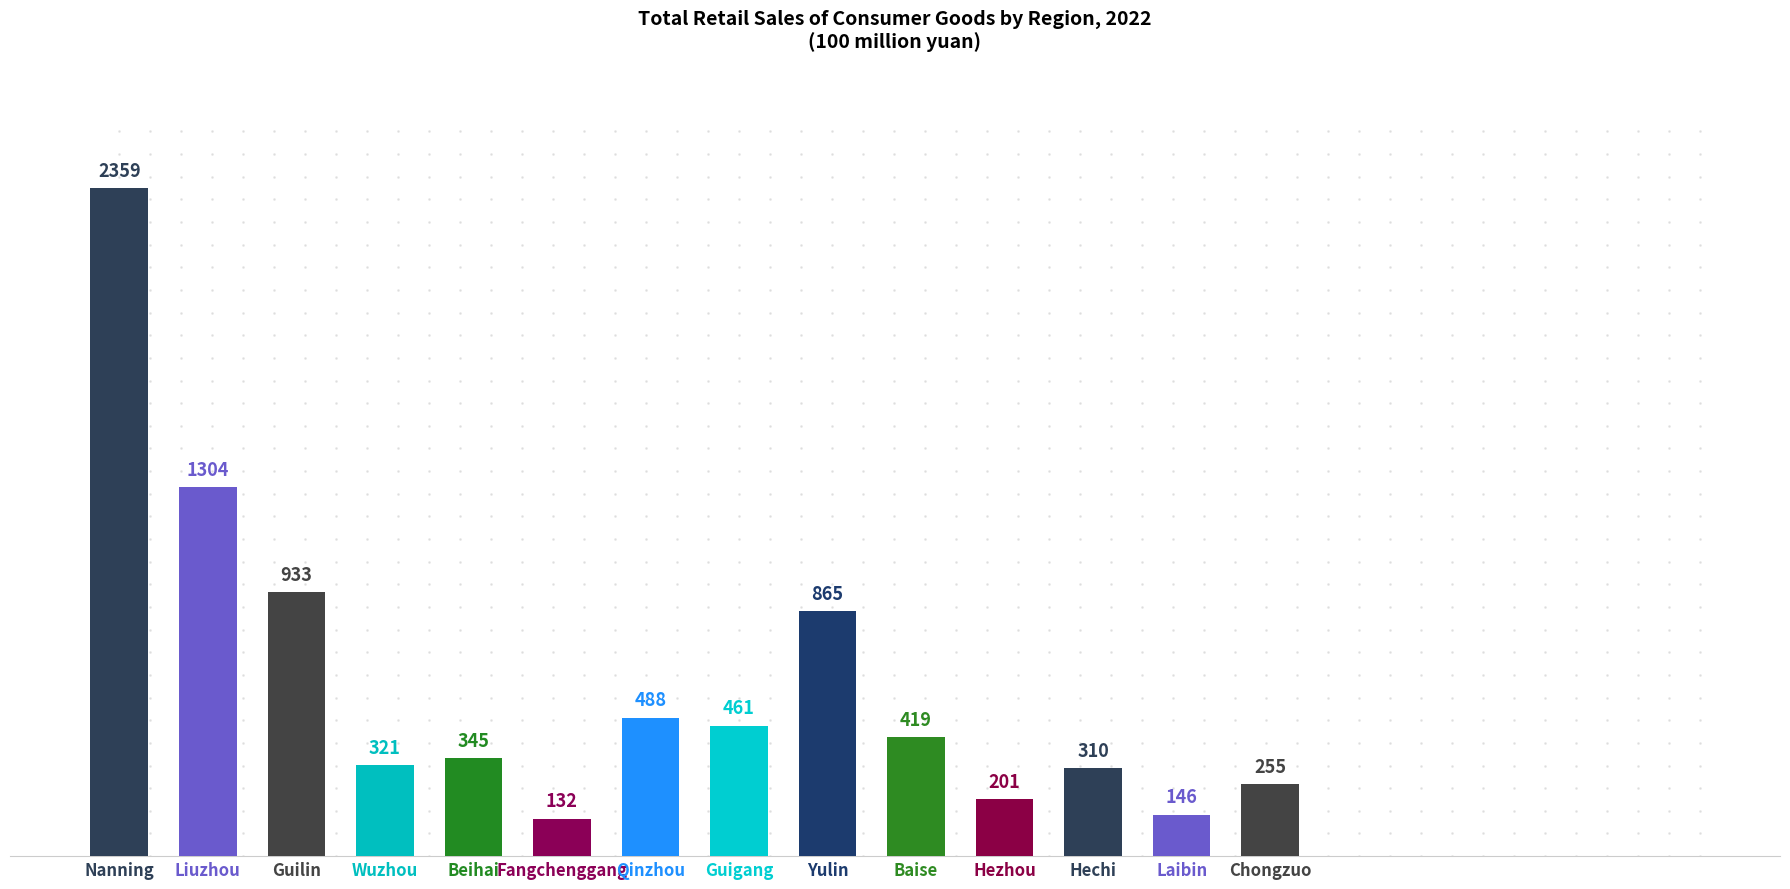

What is the label of the 7th bar from the left?

Qinzhou